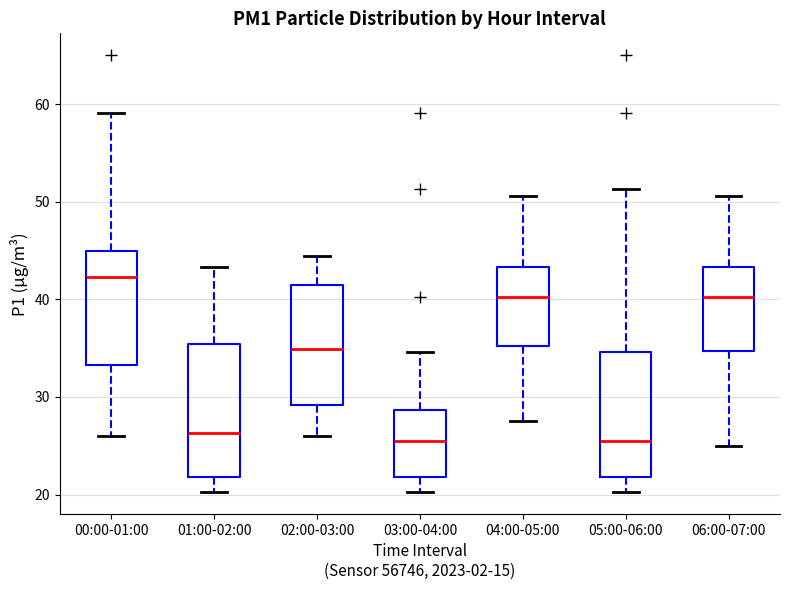

Where does the lower whisker of the box for 06:00-07:00 end on the y-axis? The values are not printed on the chart, so give them approximately, as read against the axis.

25